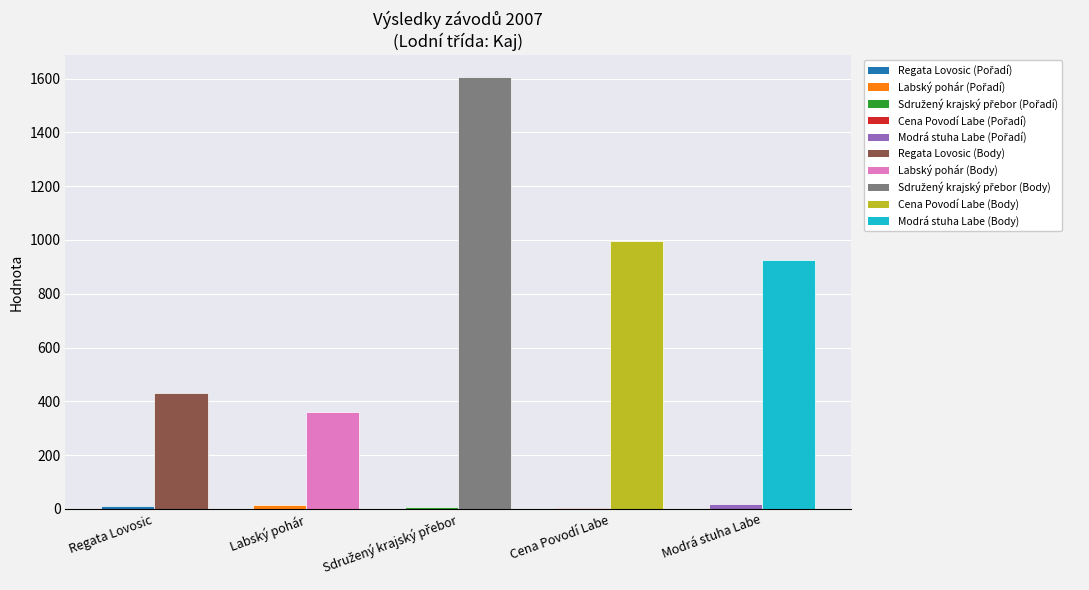

What is the maximum value shown in the chart?

1608